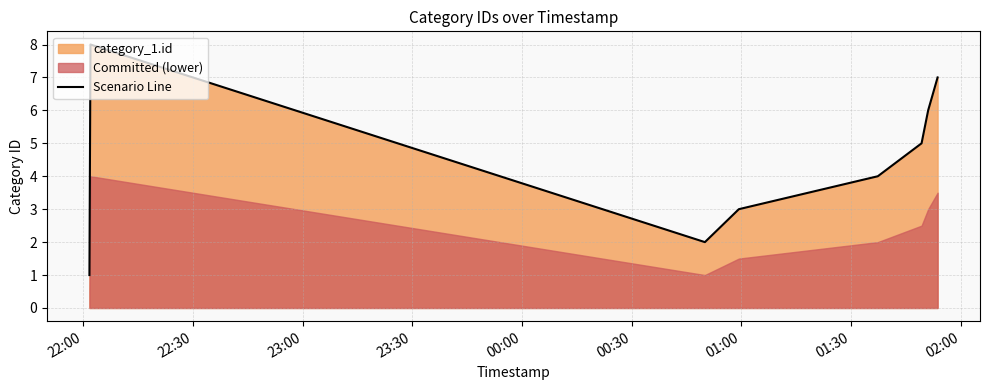

What is the maximum value for Scenario Line?

8